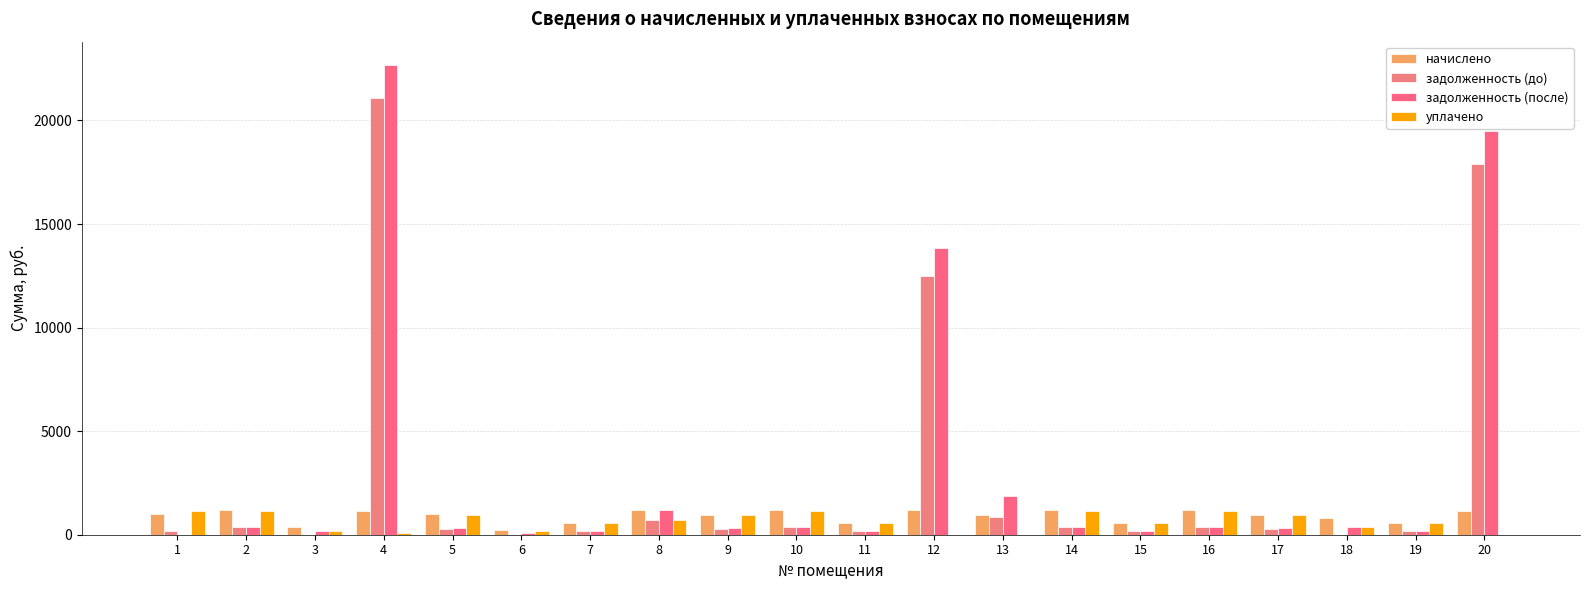

Count the number of data series in this chart.

4